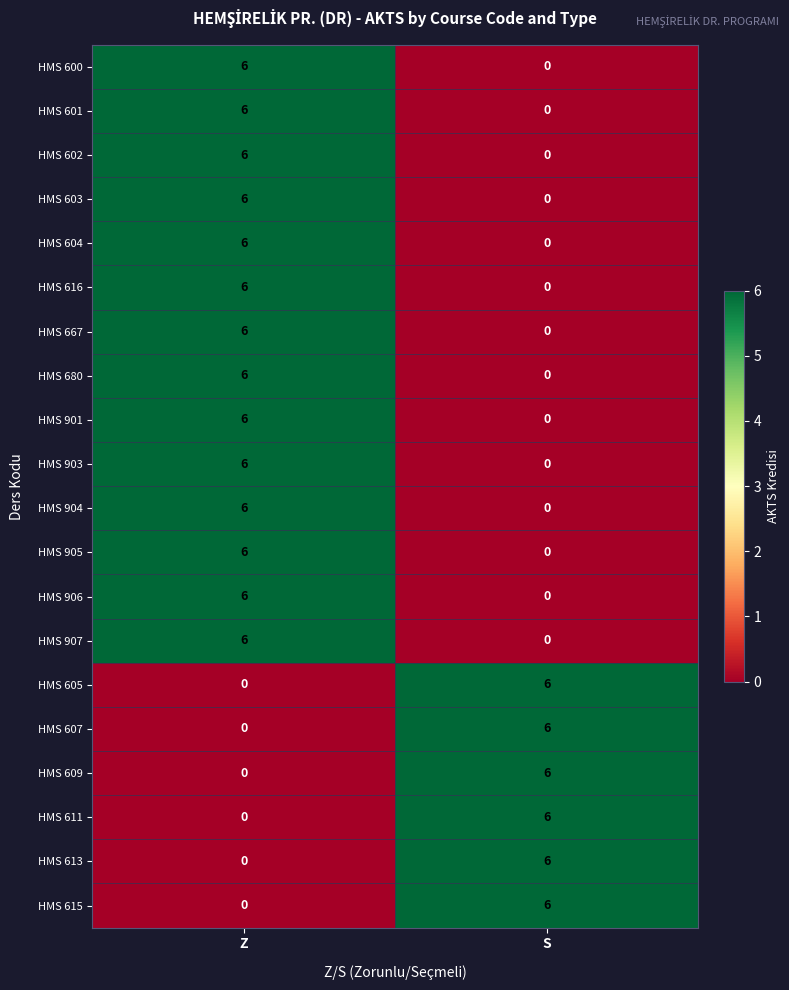

At which label does HMS 907 reach its peak?

Z